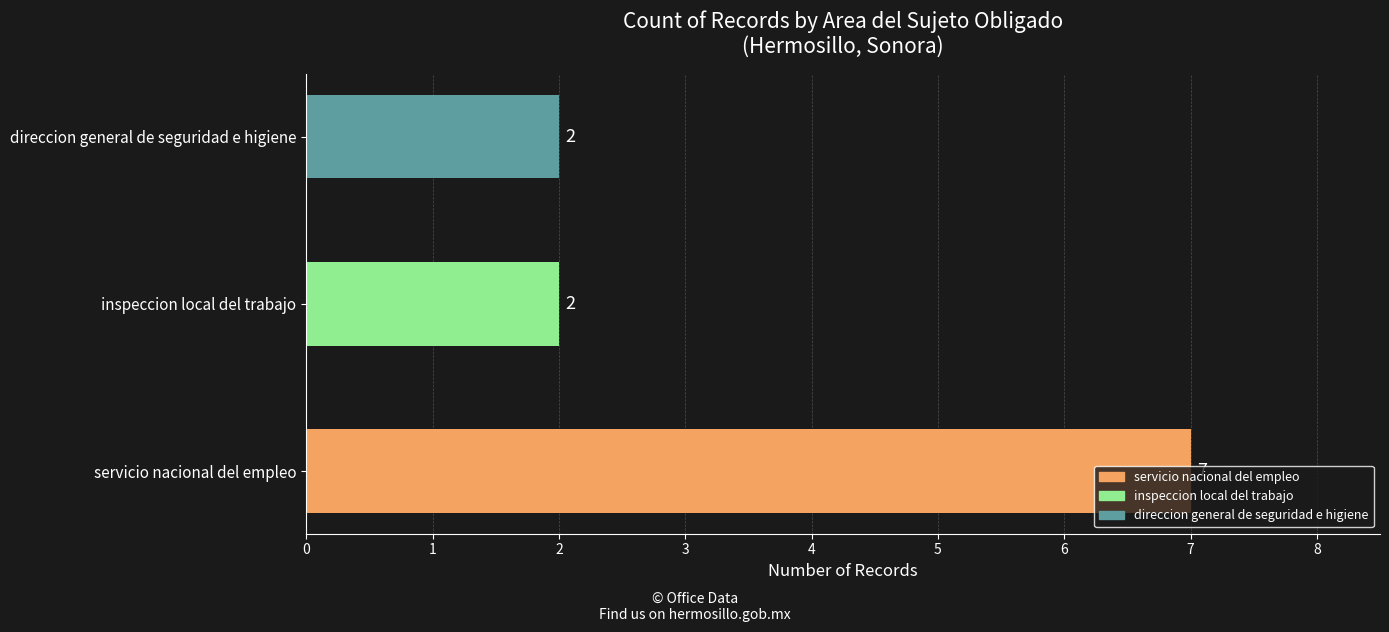

What is the change in value from servicio nacional del empleo to inspeccion local del trabajo?

-5